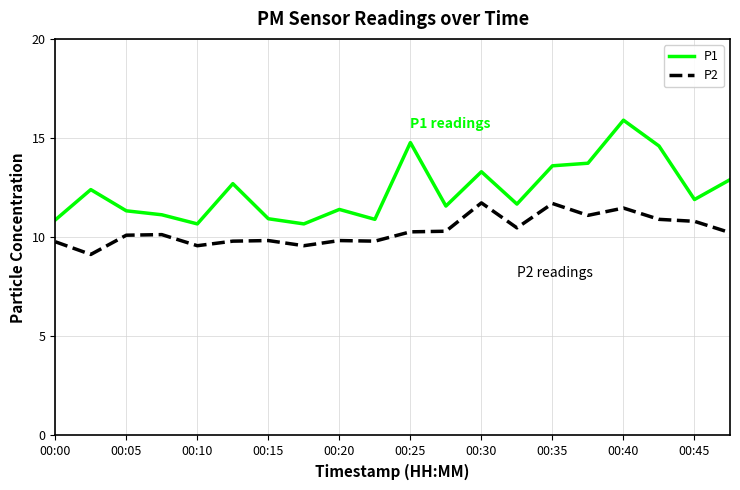

Which series has the largest range (max minus min)?

P1